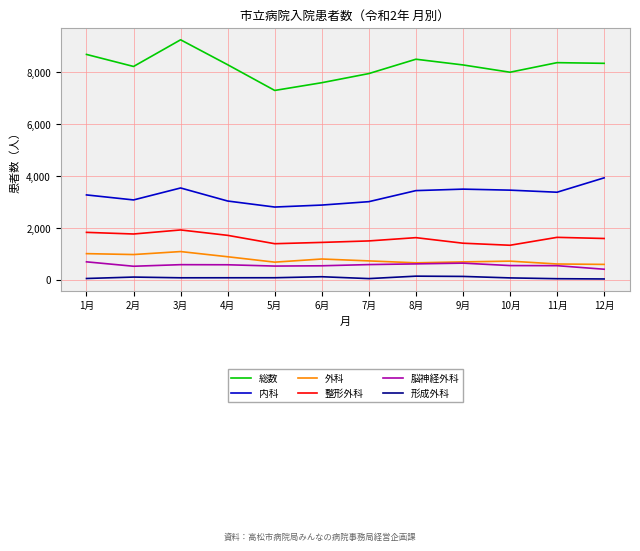

Which series has the largest total across all categories?

総数